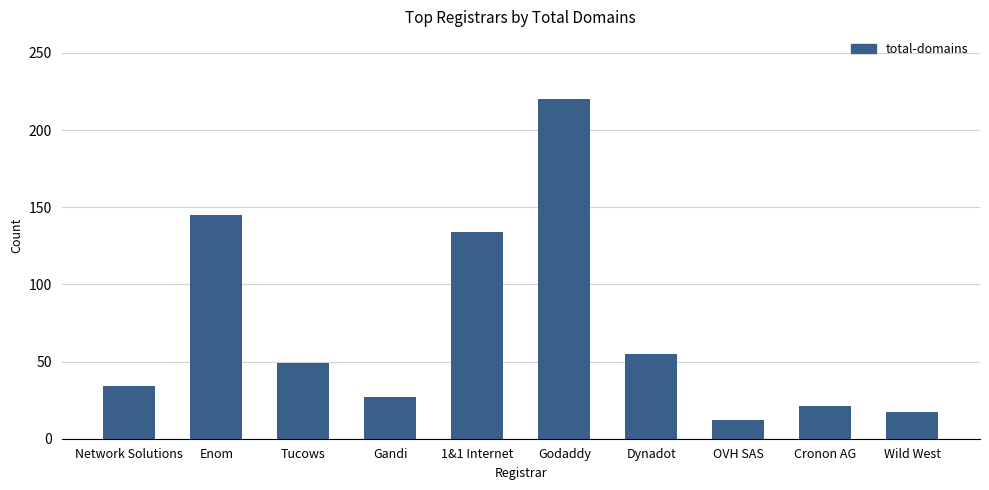

What is the value of the 3rd bar from the left?

49